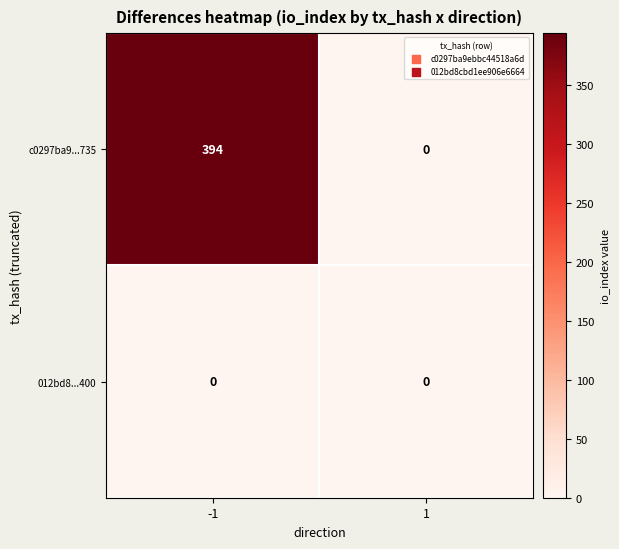

True or false: 012bd8...400 has a value of 0 at 1.

True